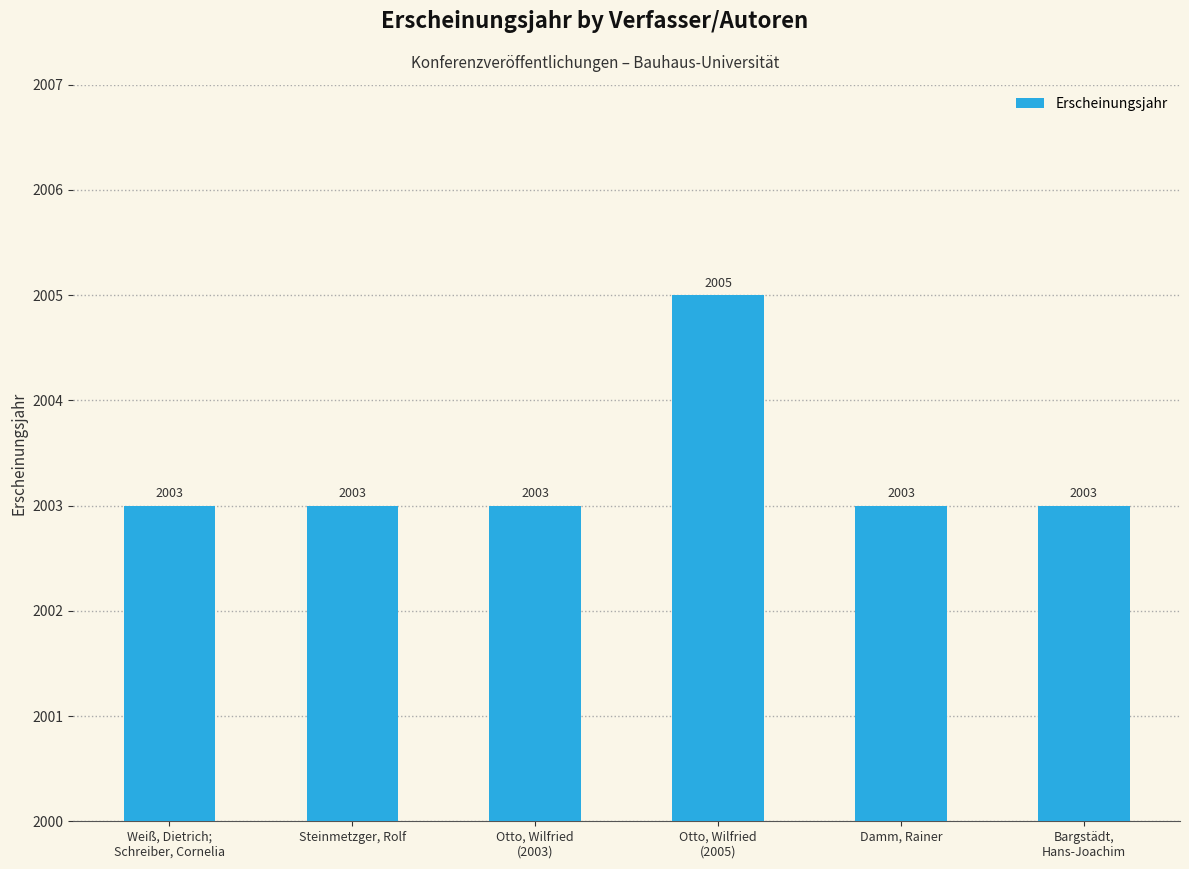

What value does the data have at Damm, Rainer?

2003